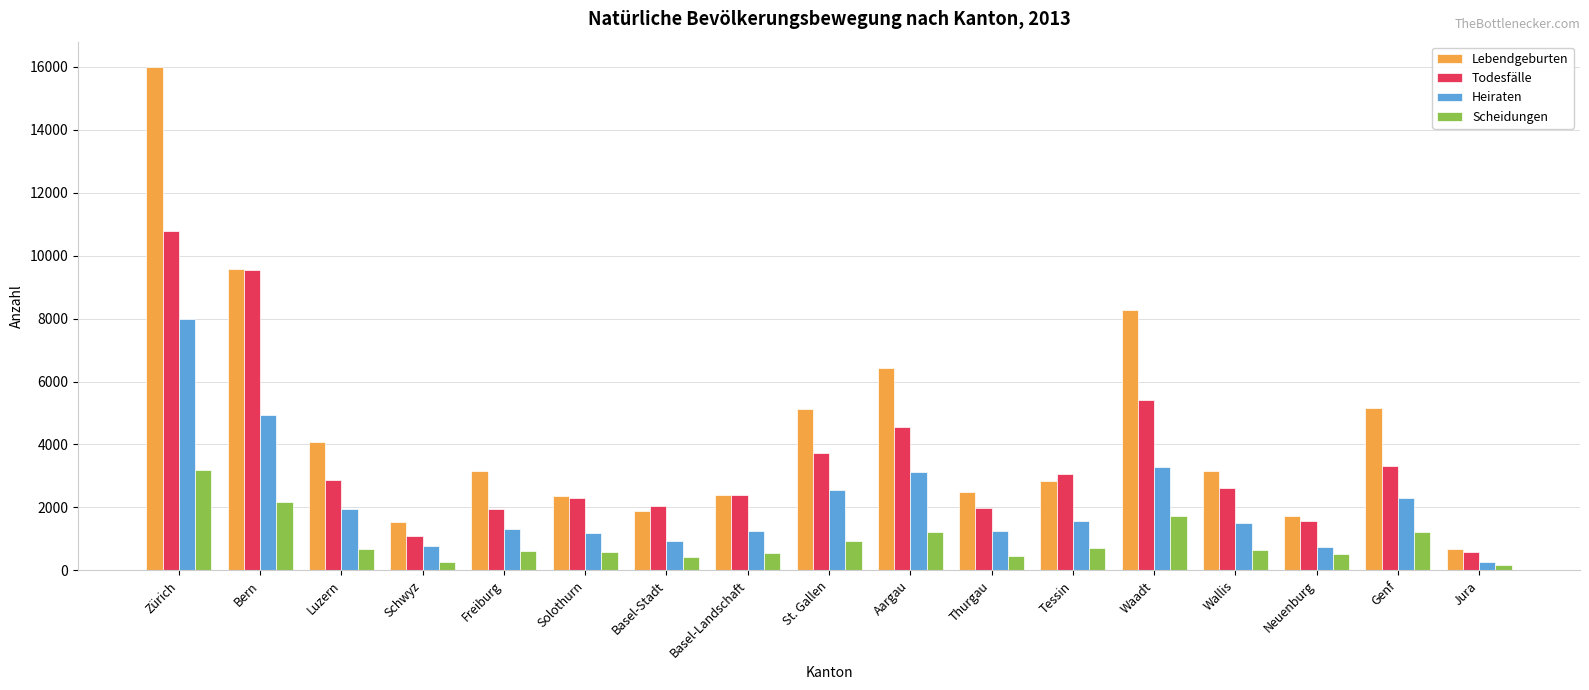

How many bars are there in total?

68